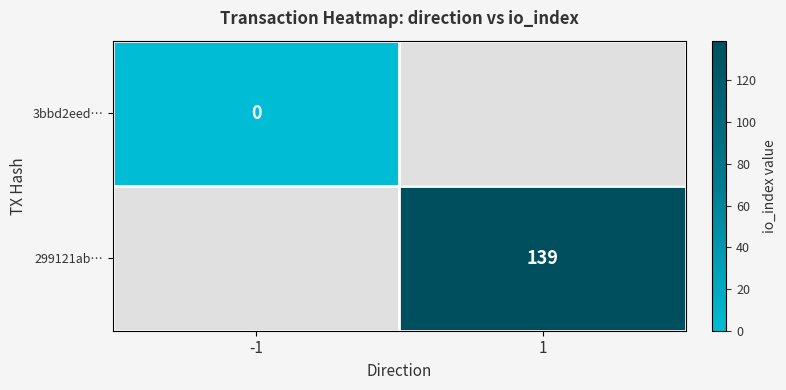

Read the 299121ab… value at 1.

139.0